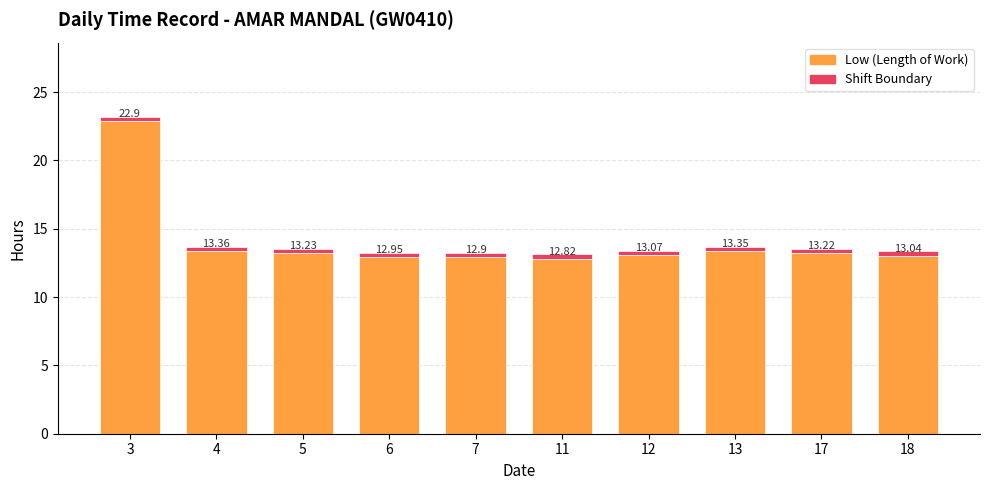

How many series are shown in this chart?

2